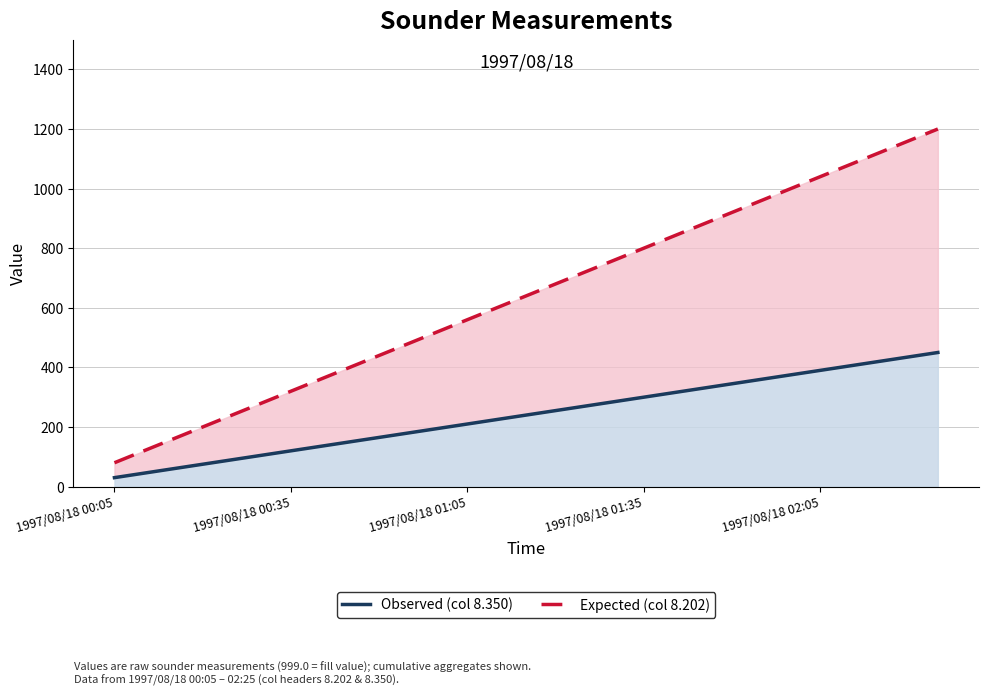

What is the total value across all series at 11?

1320.0